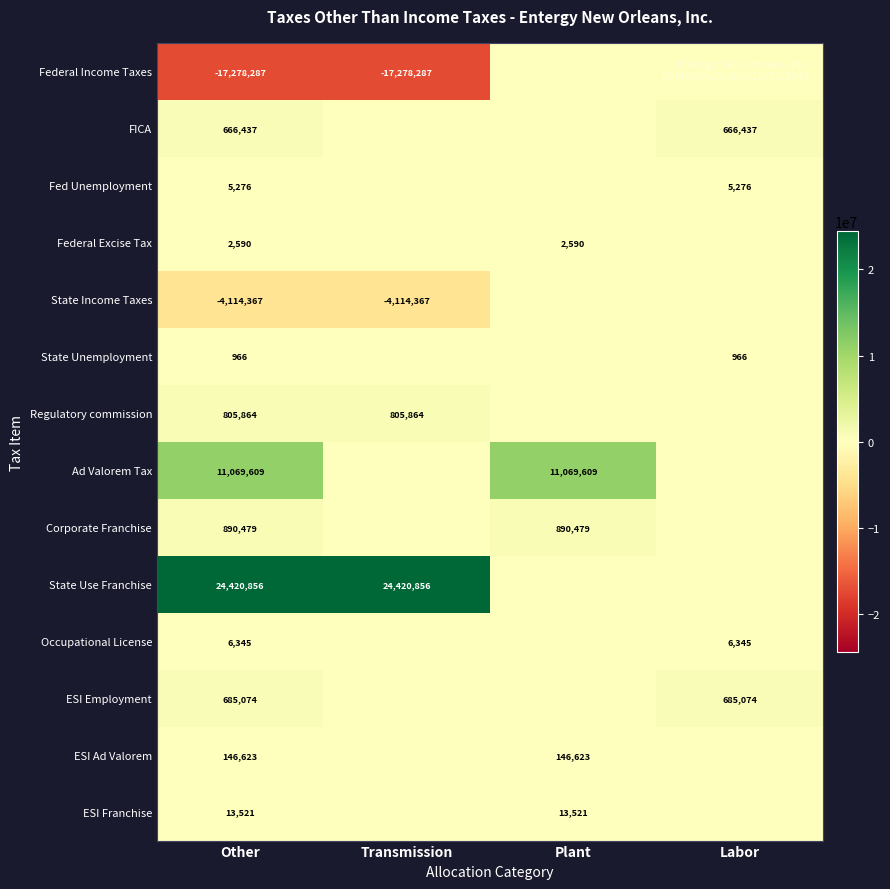

What is the minimum value shown in the chart?

-17278287